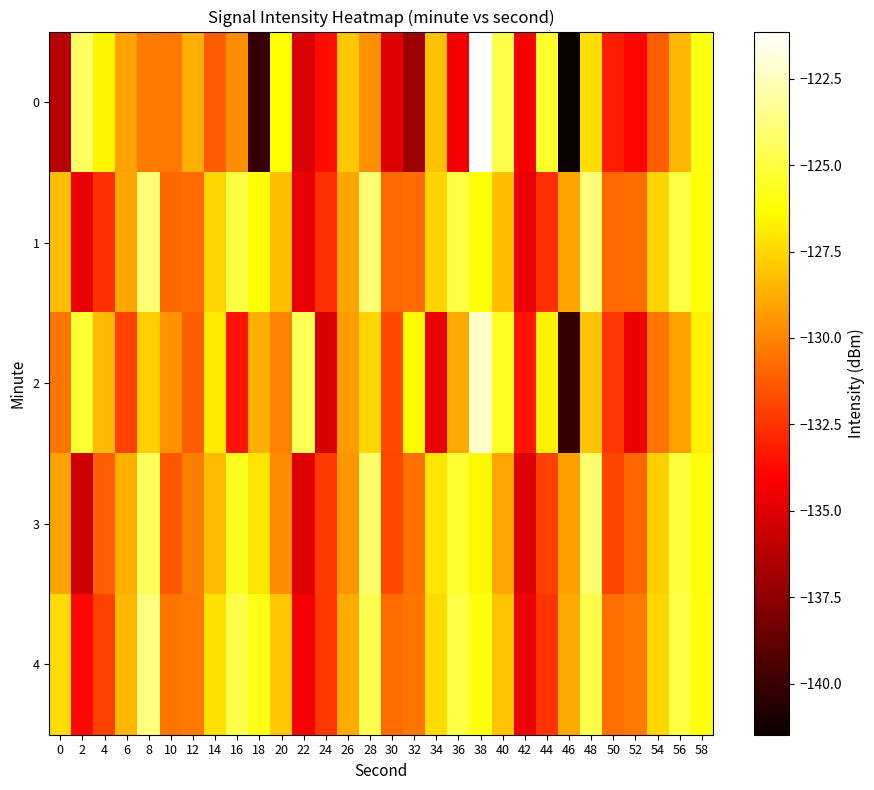

Reading left to right, transcribe all the data shown in this chart.

0: 0=-136.2	2=-124.4	4=-126.7	6=-129.1	8=-130.3	10=-130.4	12=-128.7	14=-131.3	16=-129.8	18=-140.1	20=-126.3	22=-135.2	24=-133.6	26=-128.0	28=-129.7	30=-135.0	32=-137.0	34=-128.2	36=-134.4	38=-121.1	40=-124.8	42=-134.2	44=-125.5	46=-141.5	48=-127.3	50=-133.1	52=-133.9	54=-131.2	56=-128.5	58=-125.9
1: 0=-128.3	2=-134.7	4=-132.6	6=-129.0	8=-124.0	10=-130.9	12=-130.8	14=-127.6	16=-125.0	18=-126.2	20=-128.3	22=-134.7	24=-132.6	26=-129.0	28=-124.0	30=-130.9	32=-130.8	34=-127.6	36=-125.0	38=-126.2	40=-128.3	42=-134.7	44=-132.6	46=-129.0	48=-124.0	50=-130.9	52=-130.8	54=-127.6	56=-125.0	58=-126.2
2: 0=-130.5	2=-125.3	4=-128.4	6=-132.1	8=-127.8	10=-129.6	12=-131.2	14=-126.9	16=-133.5	18=-128.7	20=-130.1	22=-124.6	24=-135.2	26=-129.3	28=-127.5	30=-131.8	32=-126.4	34=-134.7	36=-128.9	38=-122.3	40=-125.6	42=-133.4	44=-126.7	46=-140.2	48=-128.1	50=-132.4	52=-134.6	54=-130.5	56=-129.1	58=-126.7
3: 0=-129.1	2=-135.6	4=-131.2	6=-128.7	8=-124.5	10=-131.4	12=-130.2	14=-128.3	16=-125.7	18=-127.1	20=-129.8	22=-135.1	24=-132.3	26=-129.5	28=-124.2	30=-131.9	32=-130.6	34=-127.1	36=-125.3	38=-126.5	40=-129.0	42=-134.9	44=-132.1	46=-129.2	48=-124.1	50=-132.0	52=-130.9	54=-127.8	56=-125.1	58=-126.3
4: 0=-127.4	2=-133.8	4=-132.1	6=-128.5	8=-123.7	10=-130.5	12=-130.3	14=-127.2	16=-124.8	18=-125.9	20=-128.0	22=-134.4	24=-132.4	26=-128.8	28=-124.7	30=-130.8	32=-130.5	34=-127.4	36=-124.9	38=-126.0	40=-128.1	42=-134.6	44=-132.5	46=-128.9	48=-124.8	50=-130.7	52=-130.4	54=-127.5	56=-125.0	58=-126.1